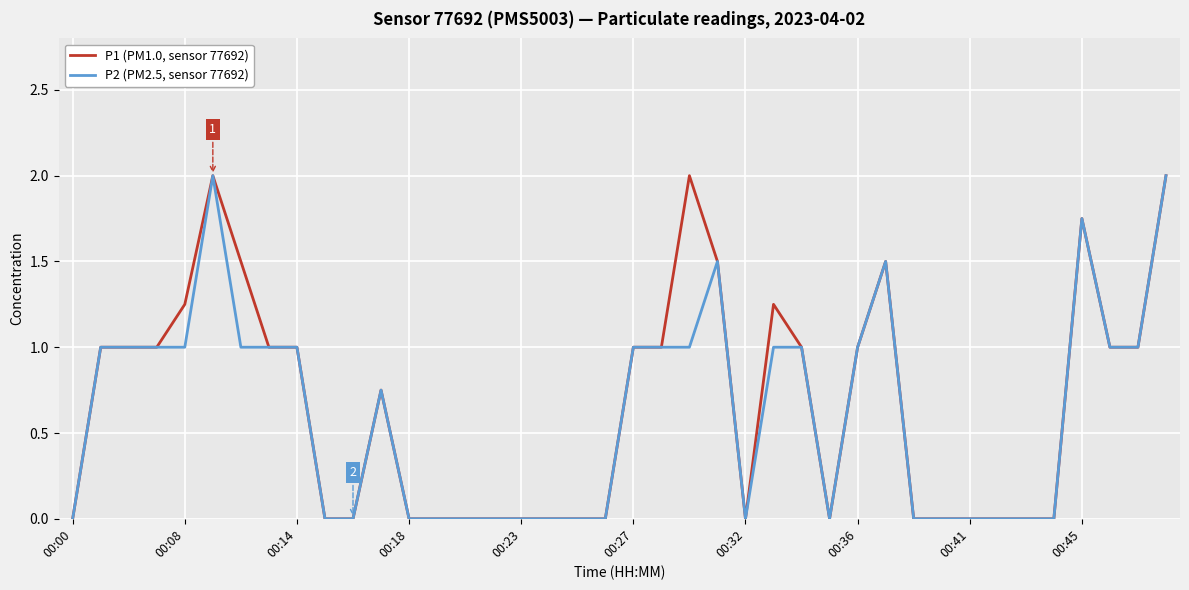

How many P1 (PM1.0, sensor 77692) values are between 0 and 1?

31